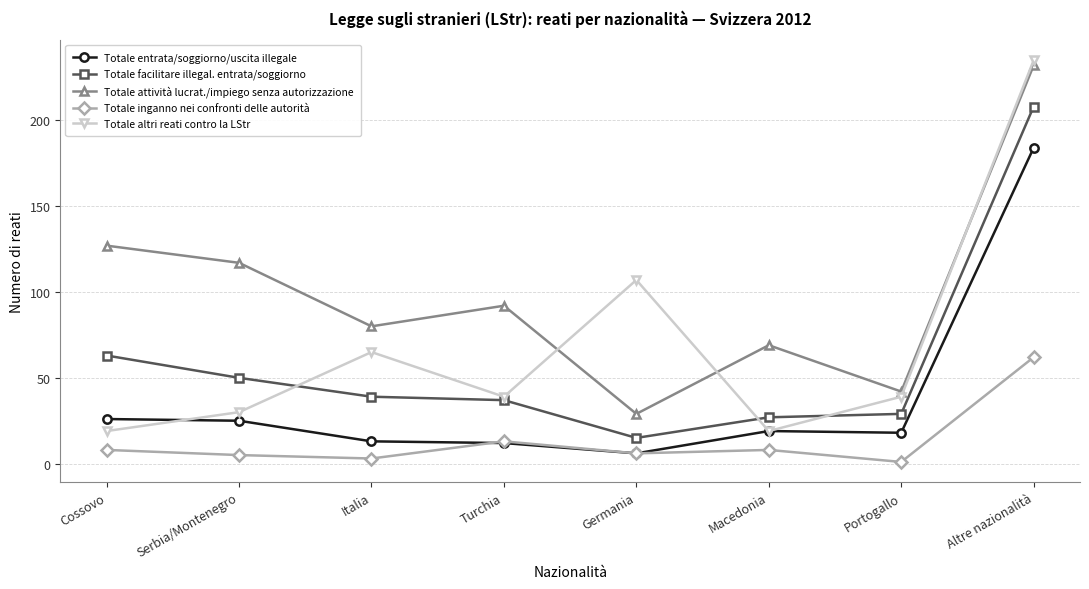

Which series has the largest range (max minus min)?

Totale altri reati contro la LStr